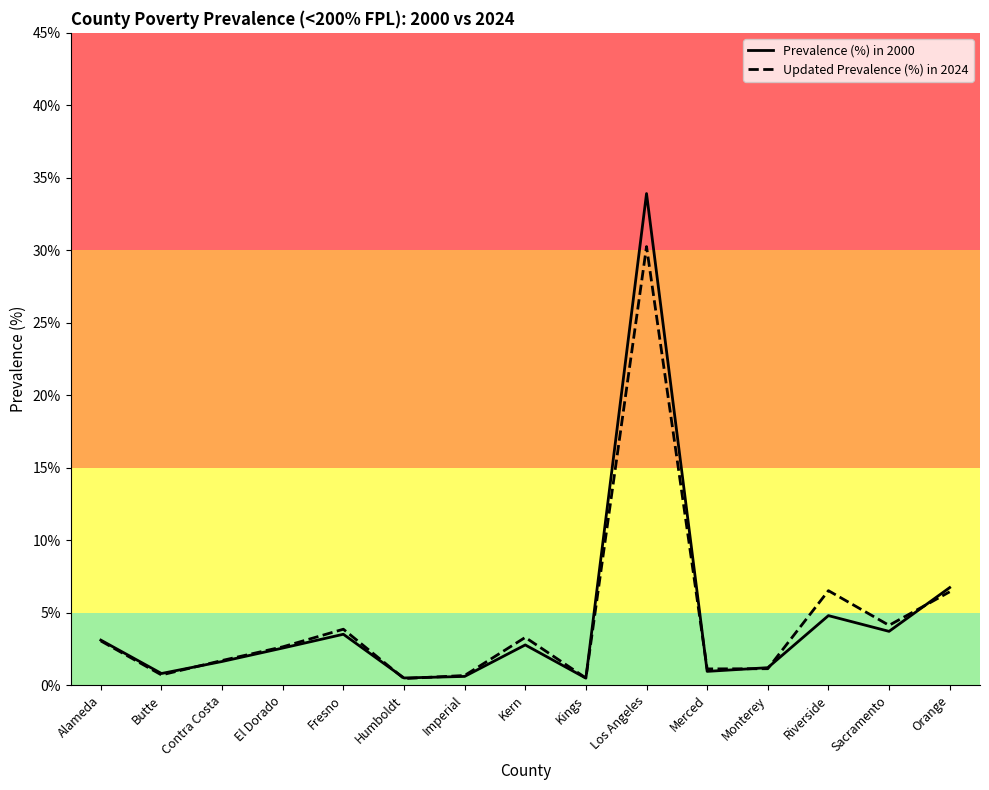

Which series changed the most between Alameda and Los Angeles?

Prevalence (%) in 2000